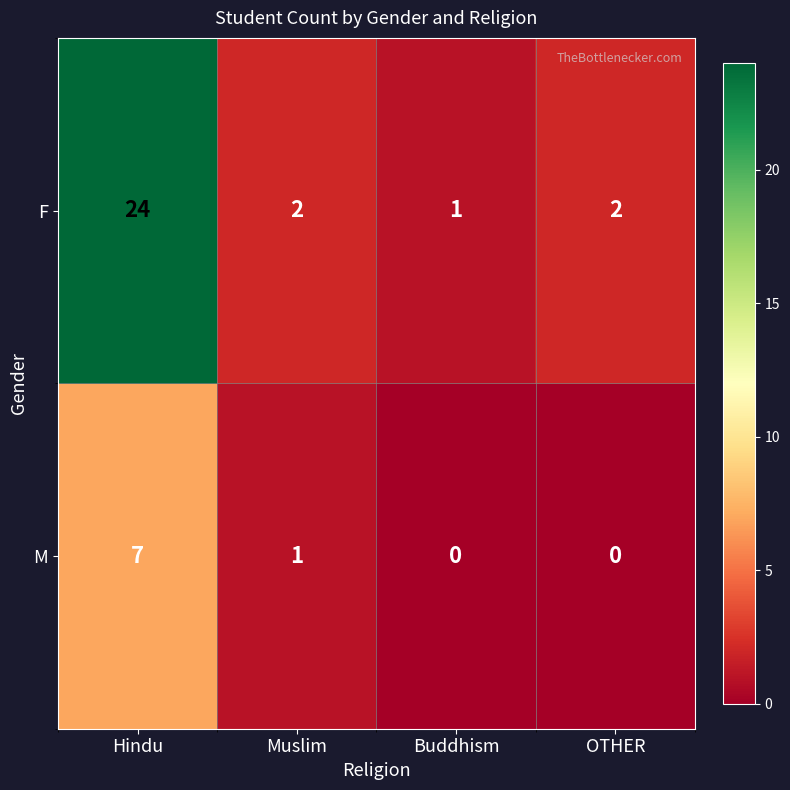

Is it true that F equals 2 at Muslim?

True